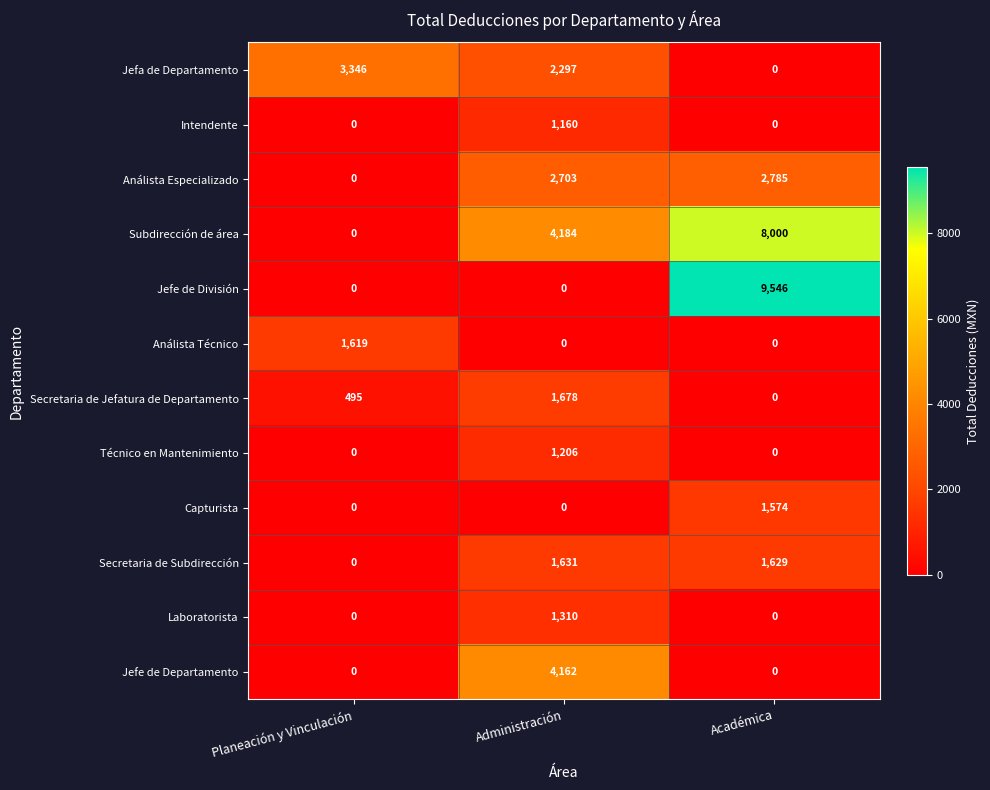

What is the total value across all series at Académica?

23534